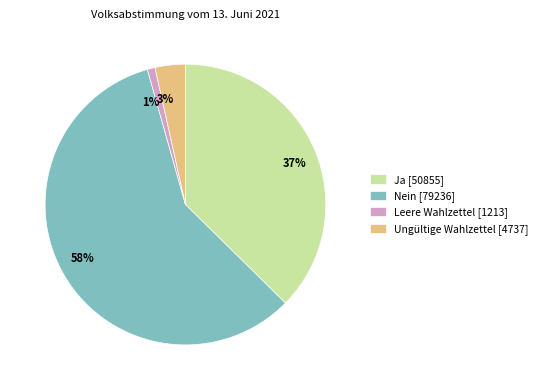

Count the number of slices in the pie.

4